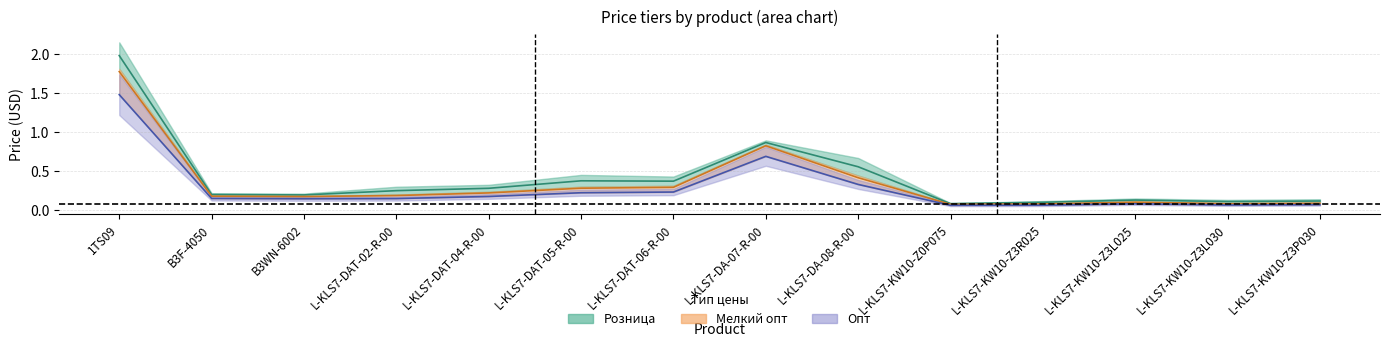

What are all the series names shown in the legend?

Розница, Мелкий опт, Опт